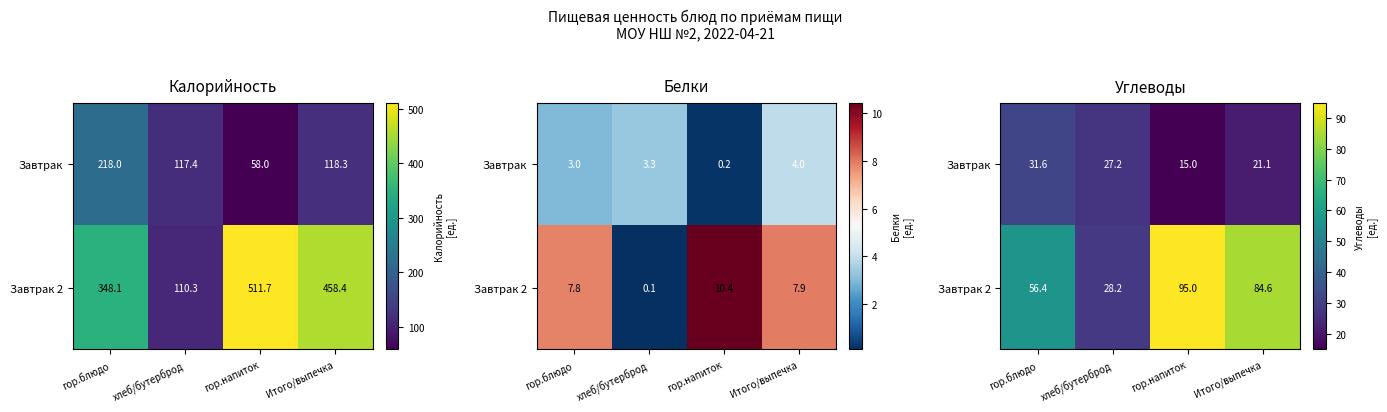

The Завтрак 2 series shows 28.2 at хлеб/бутерброд. True or false?

True